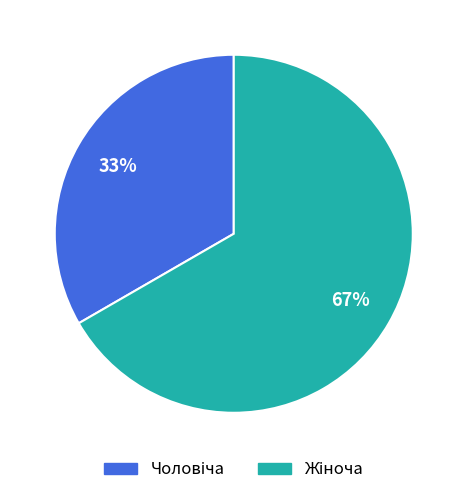

How many segments does this pie chart have?

2